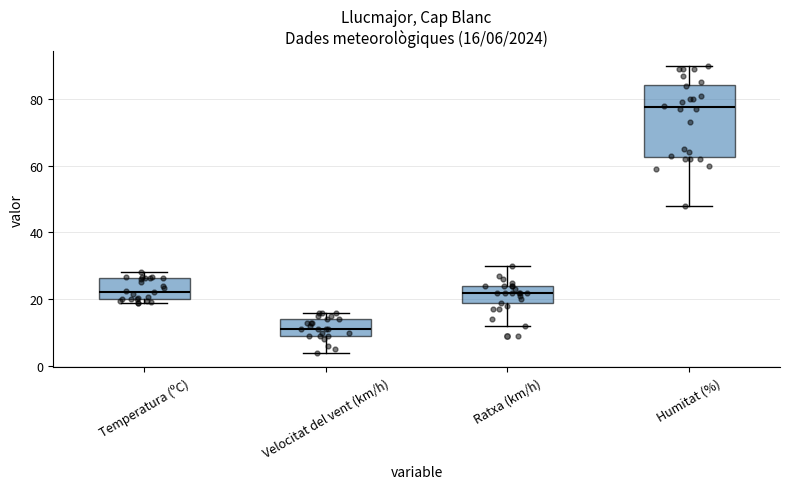

Which box's median line is the highest?

Humitat (%)